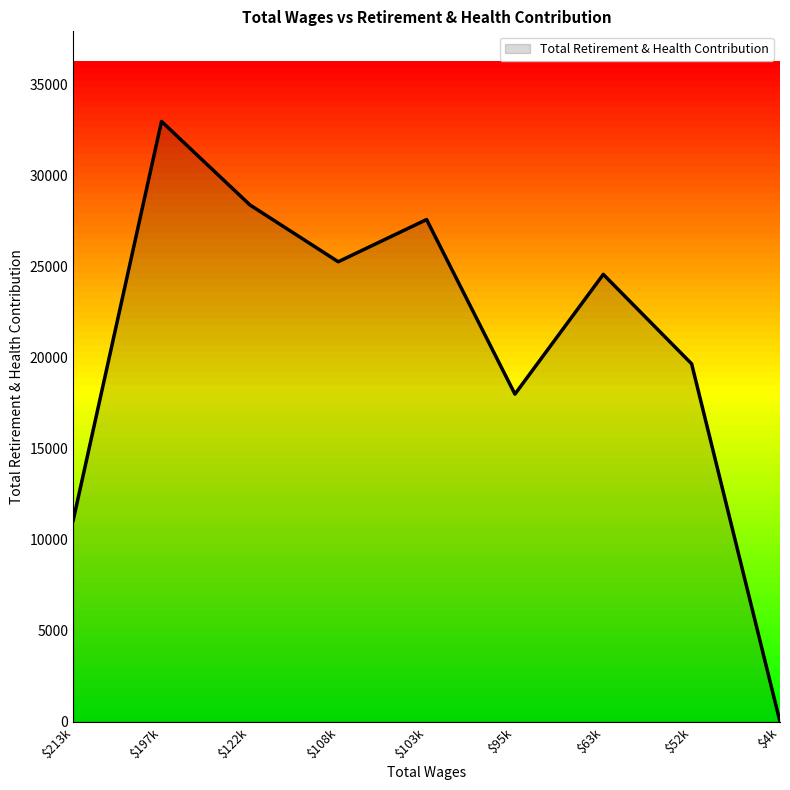

At which label is the value closest to 16490?

$95k